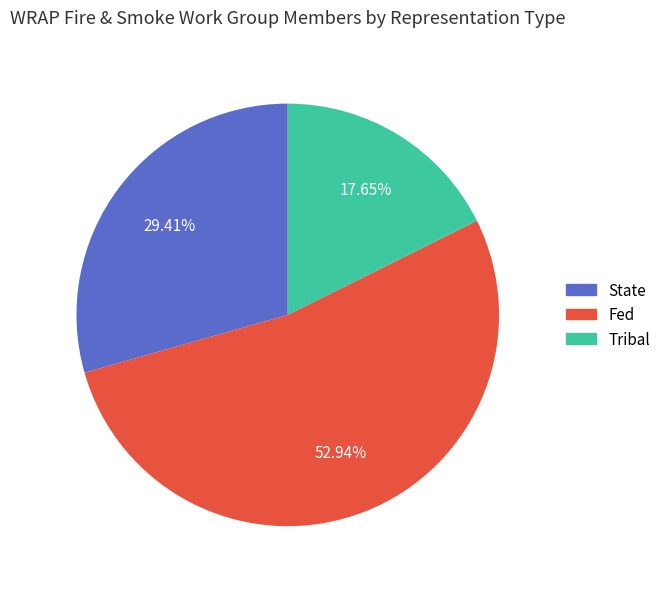

To the nearest percent, what portion does State represent?

29%